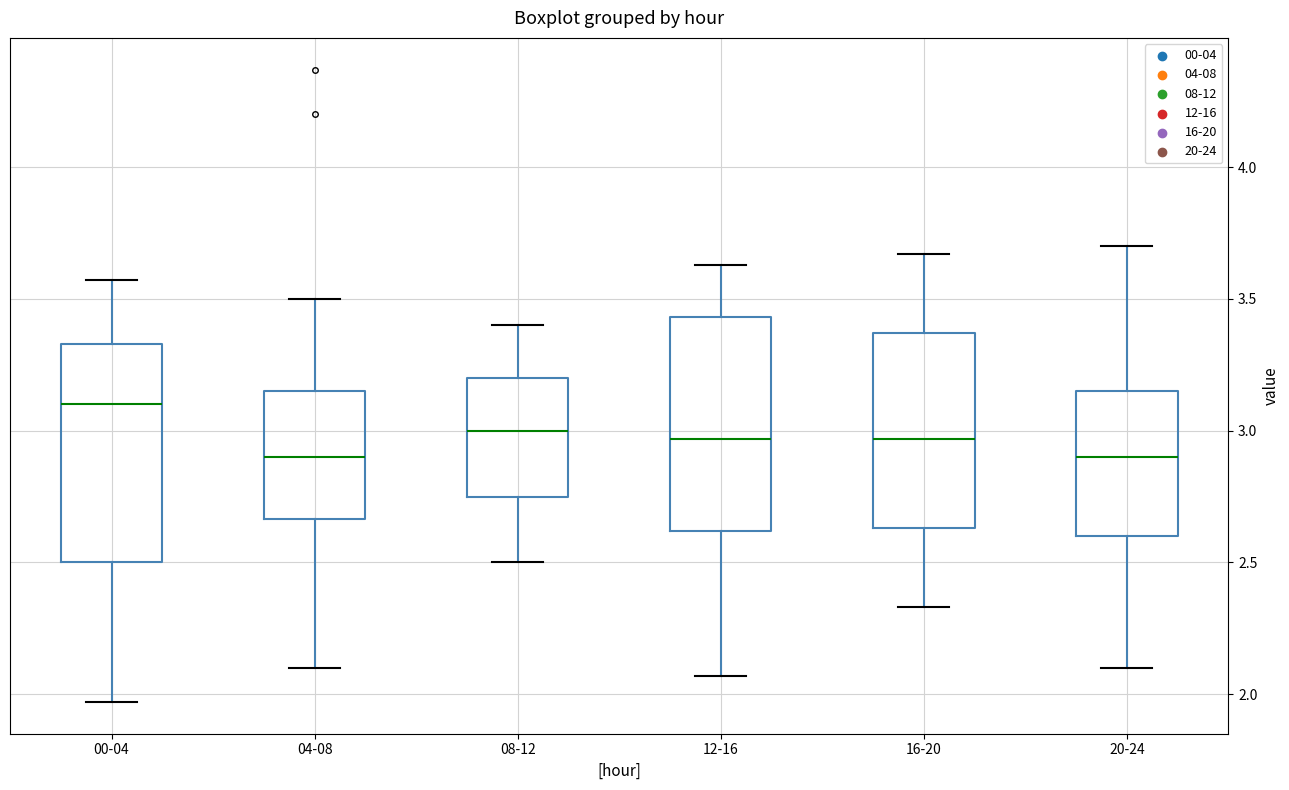

Where is the lower edge of the box for 00-04 on the y-axis? The values are not printed on the chart, so give them approximately, as read against the axis.

2.50